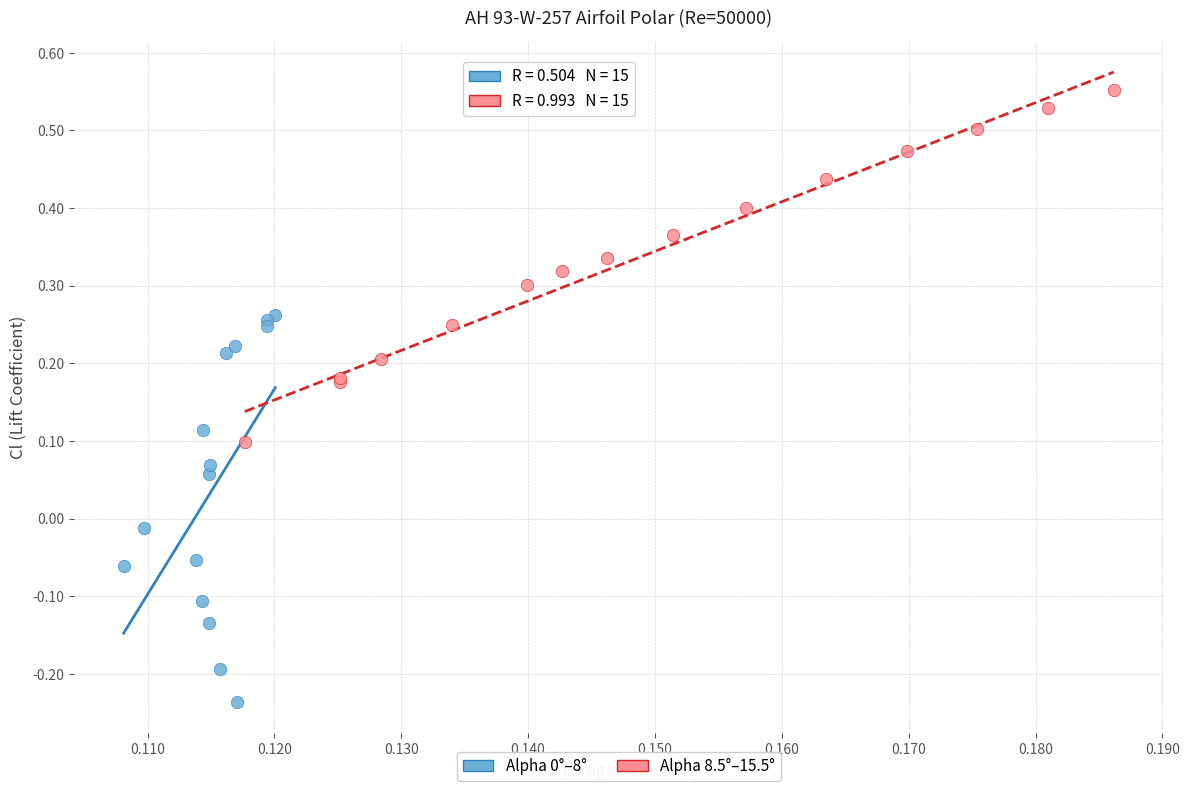

Which series contains the highest Y value?

Alpha 8.5°–15.5°